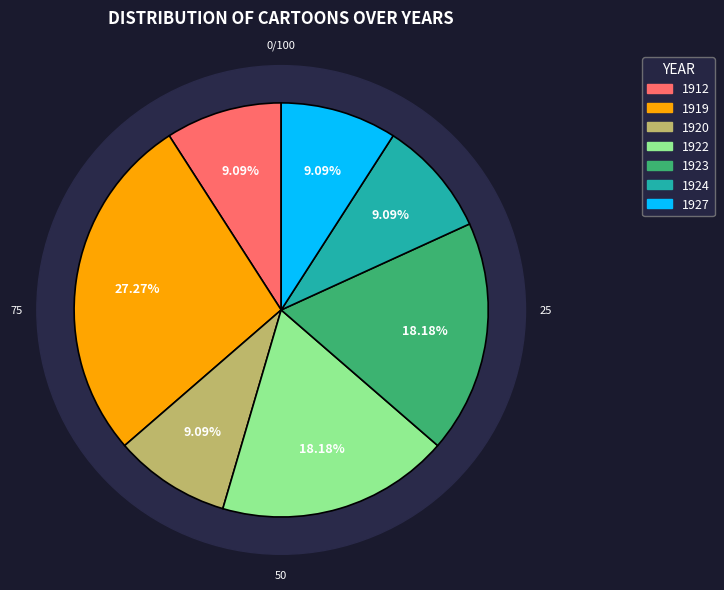

Rank the categories by value from lowest to highest.

1912, 1920, 1924, 1927, 1922, 1923, 1919